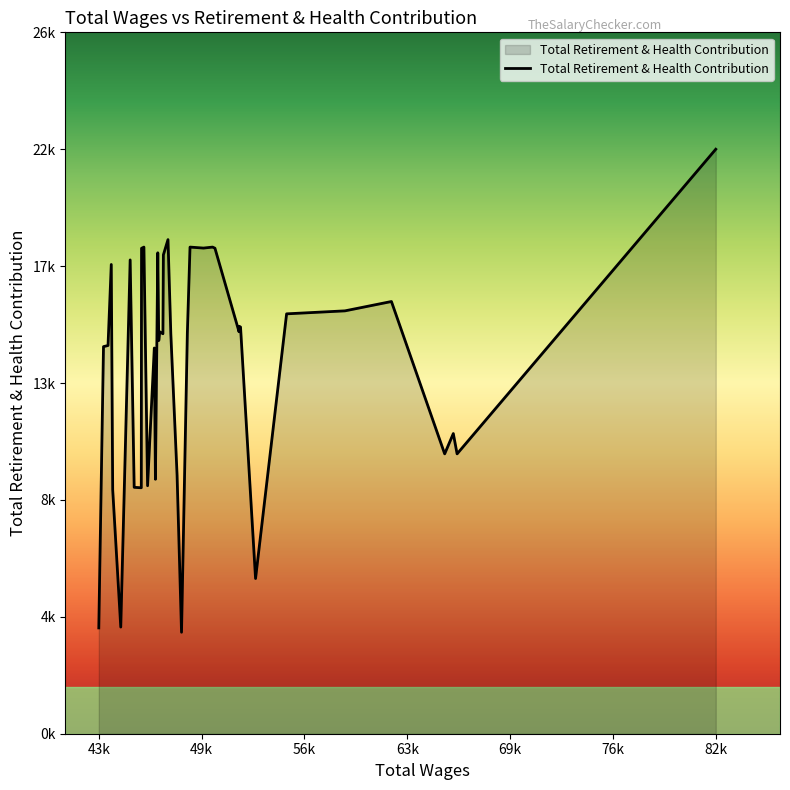

Does the chart have visible grid lines?

No